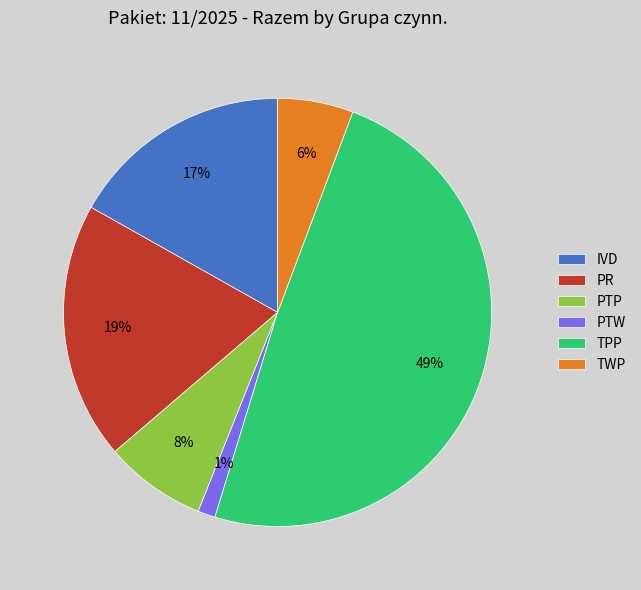

Is the sum of TWP and PTP greater than half?

No